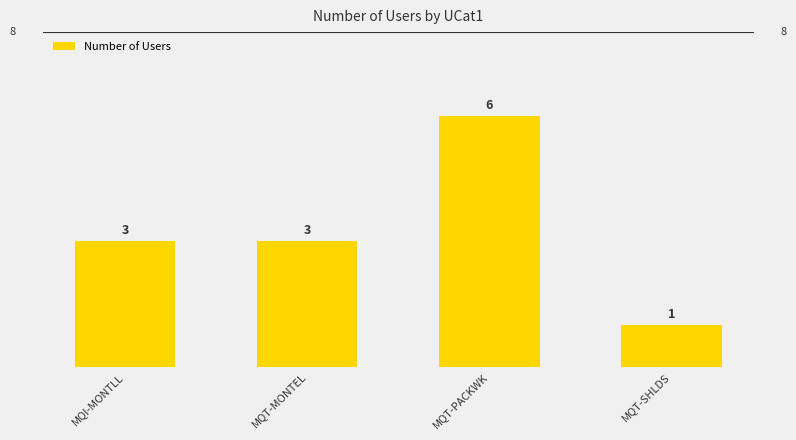

At which category does the chart reach its minimum across all series?

MQT-SHLDS